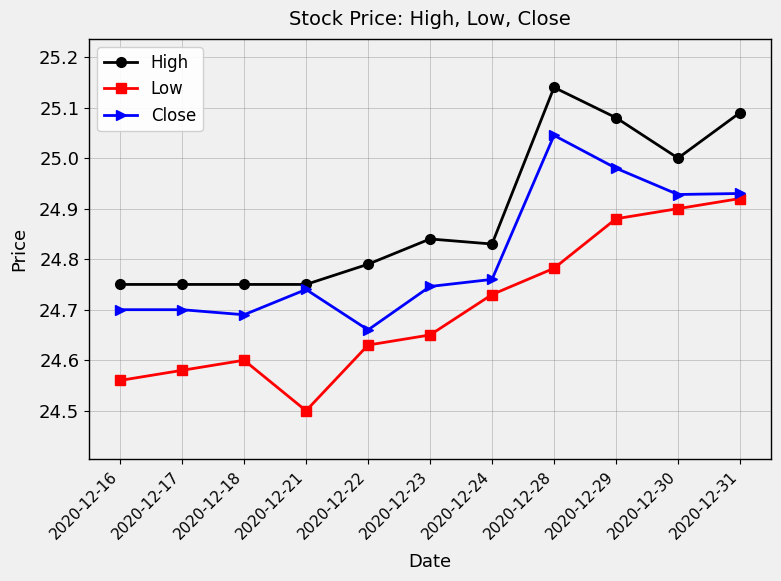

What is the difference between the maximum and minimum values in the Low series?

0.4